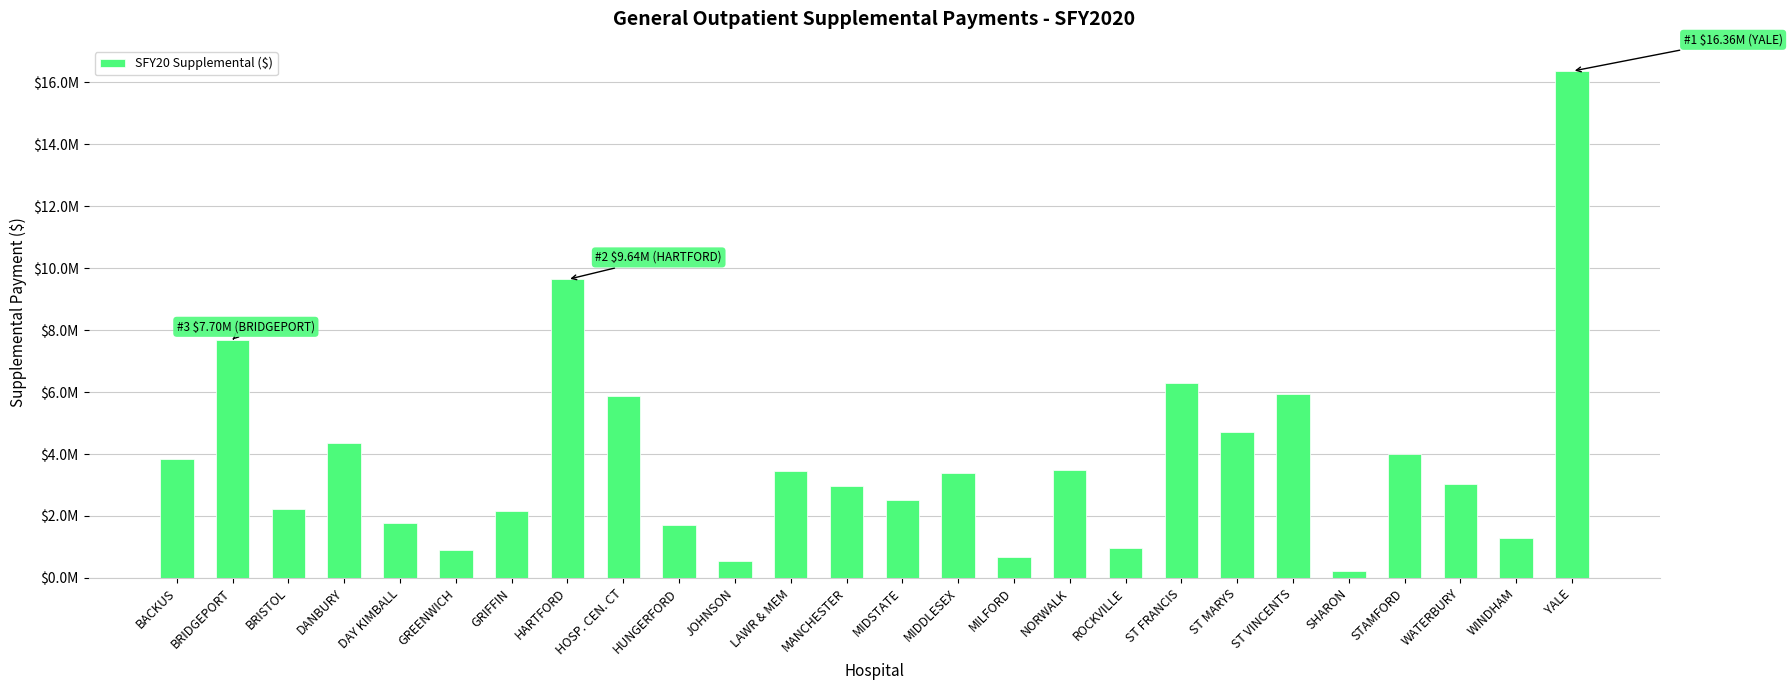

Is it true that the value at LAWR & MEM is 1981370?

False